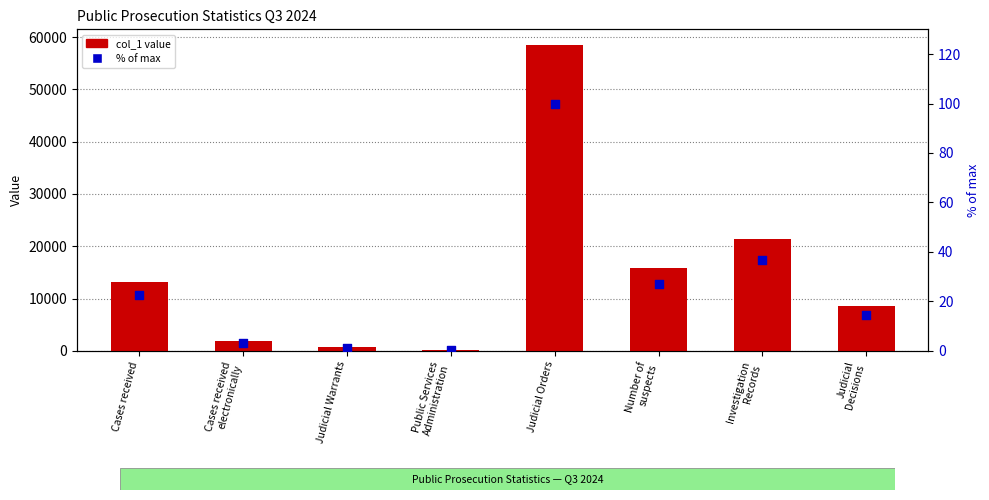

Which series has the largest Y range (max minus min)?

col_1 value